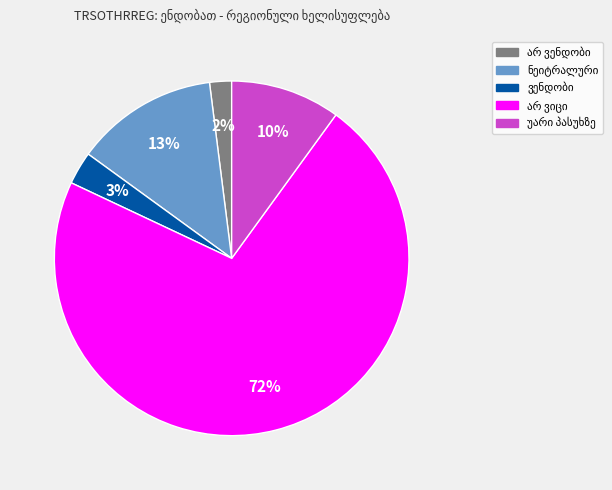

Is there any slice that represents more than half of the pie?

Yes